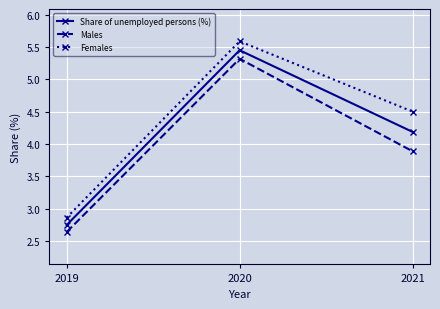

Where does the Females series first go above 4?

2020